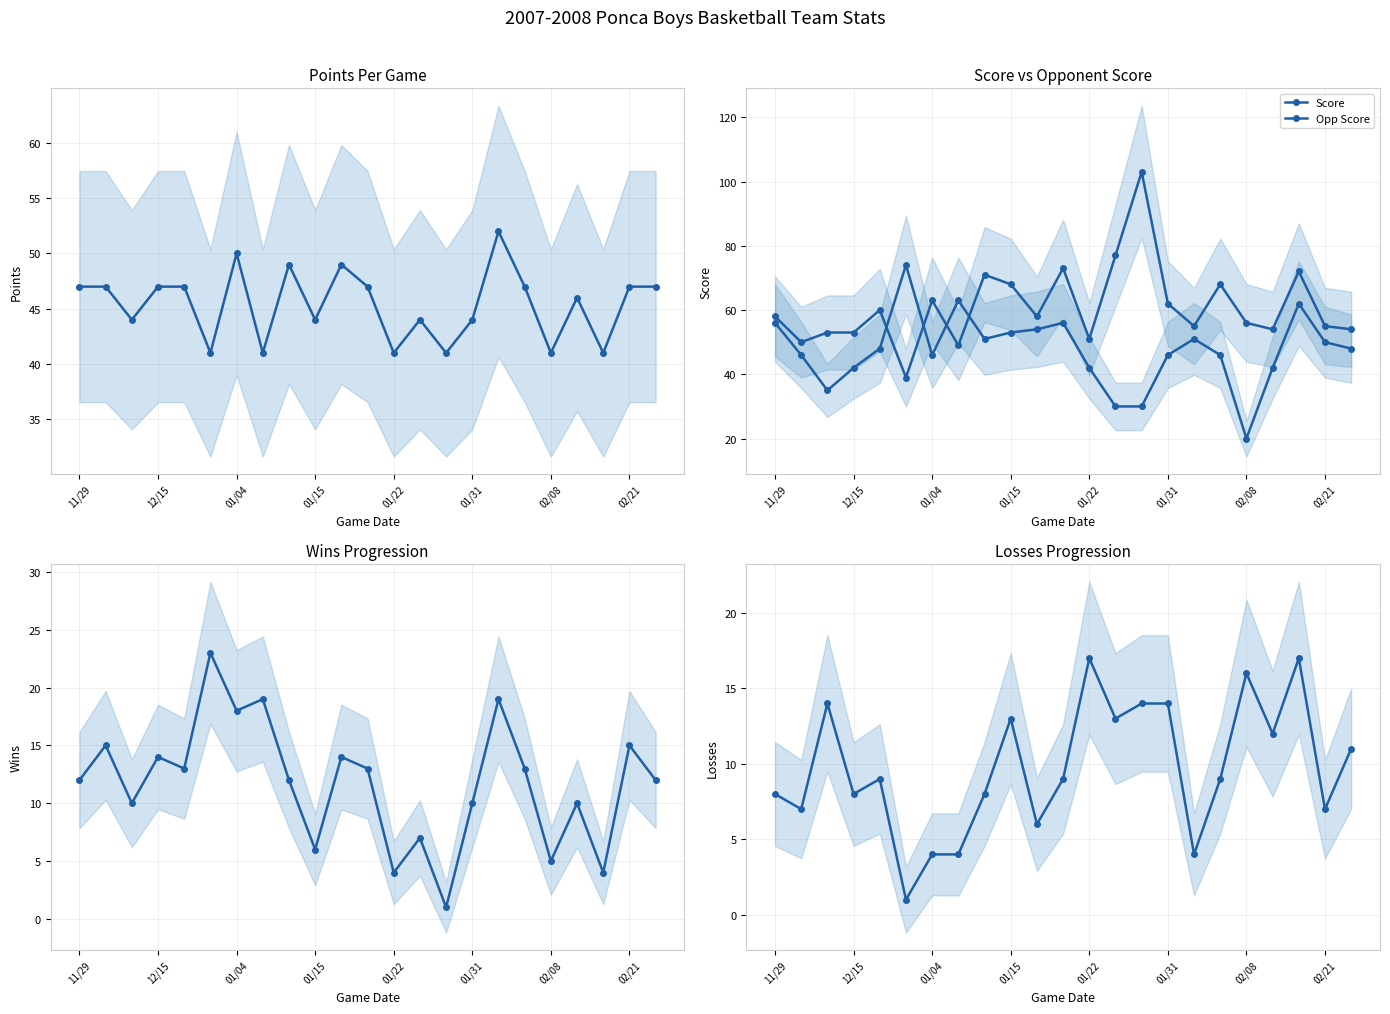

The Points series shows 49 at 10. True or false?

True